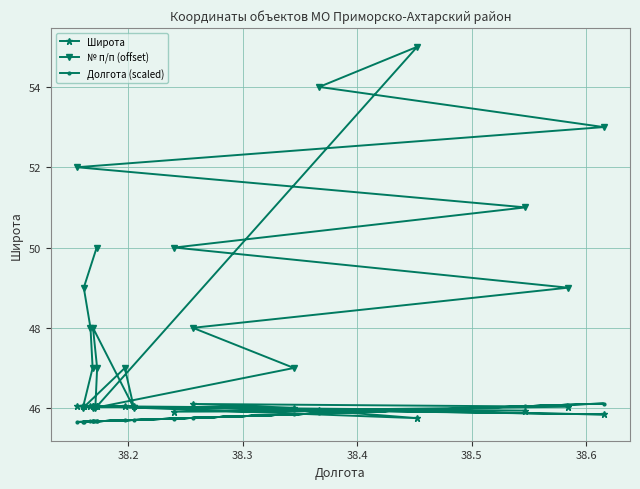

What is the maximum value for № п/п (offset)?

55.0